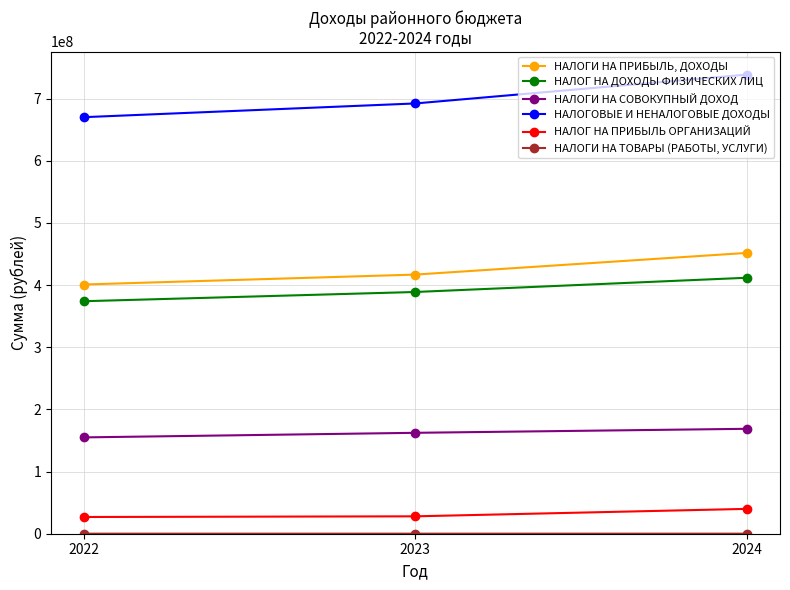

What is the greatest value displayed?

738643809